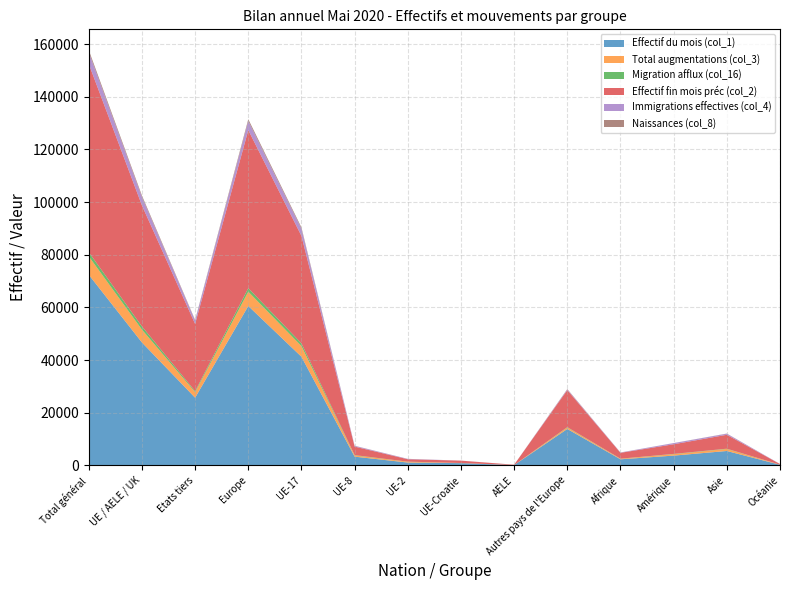

Reading right to left, extract all data points from this chart.

Effectif du mois (col_1): 248	5487	3730	2327	13852	126	868	1096	3335	41260	60537	25713	46685	72398
Total augmentations (col_3): 44	763	557	200	554	13	52	301	460	4049	5429	2120	4875	6995
Migration afflux (col_16): 5	107	95	37	136	5	10	38	128	1042	1359	380	1223	1603
Effectif fin mois préc (col_2): 230	5282	3656	2223	14060	125	888	909	3229	40791	60002	25519	45942	71461
Immigrations effectives (col_4): 37	409	448	109	273	7	18	132	275	2730	3435	1278	3162	4440
Naissances (col_8): 3	58	17	29	128	0	5	26	53	490	702	235	574	809